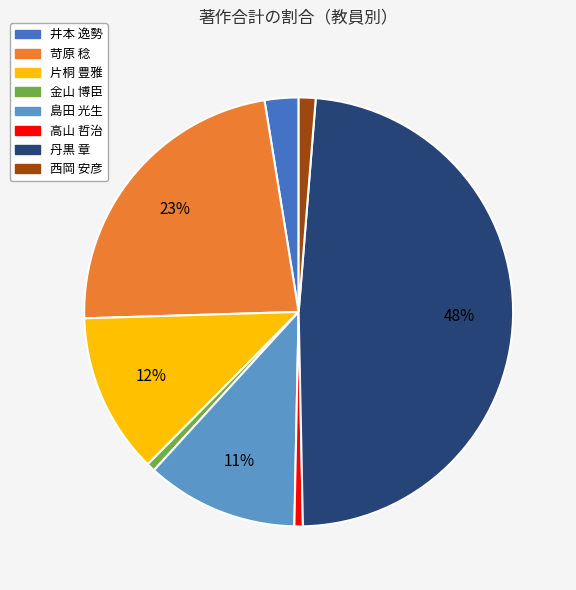

Is the sum of 高山 哲治 and 西岡 安彦 greater than half?

No